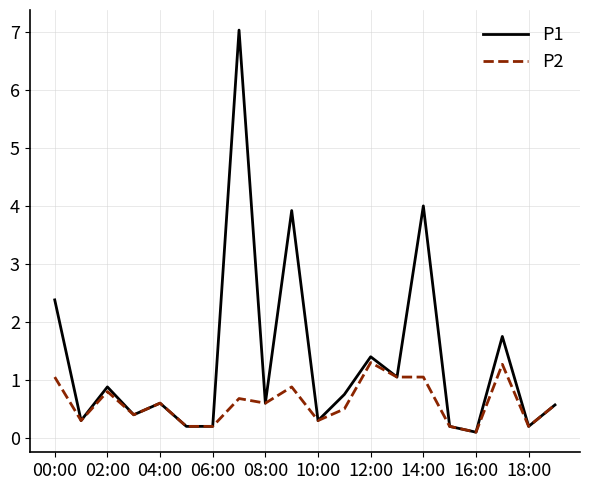

At how many categories does at least one series exceed 6?

1